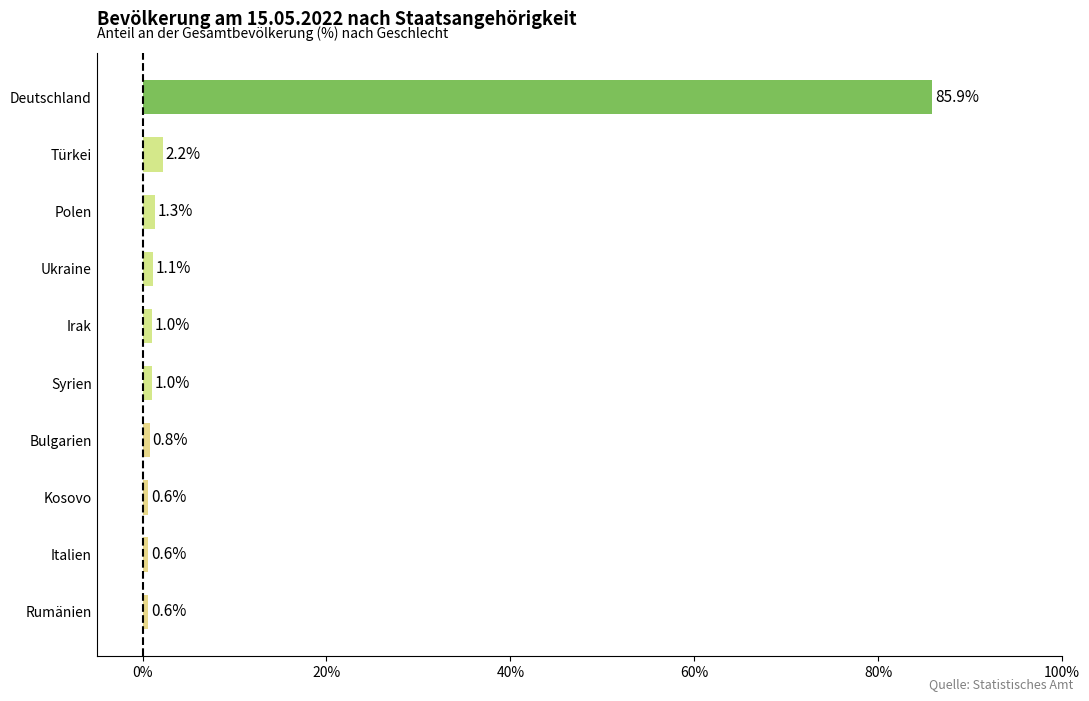

What is the difference between the maximum and minimum values?

85.3